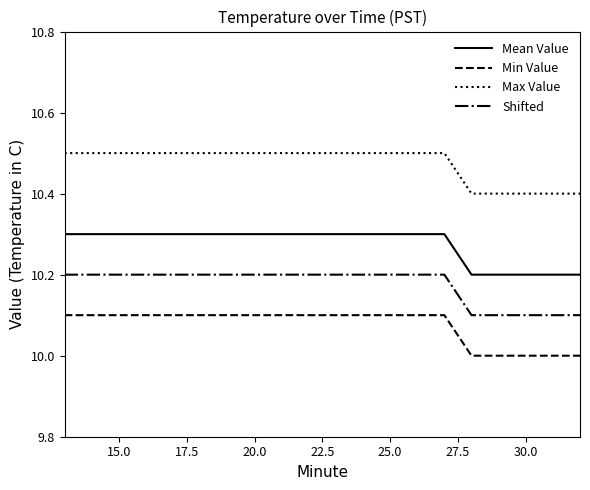

Rank the series by their average value, from lowest to highest.

Min Value, Shifted, Mean Value, Max Value